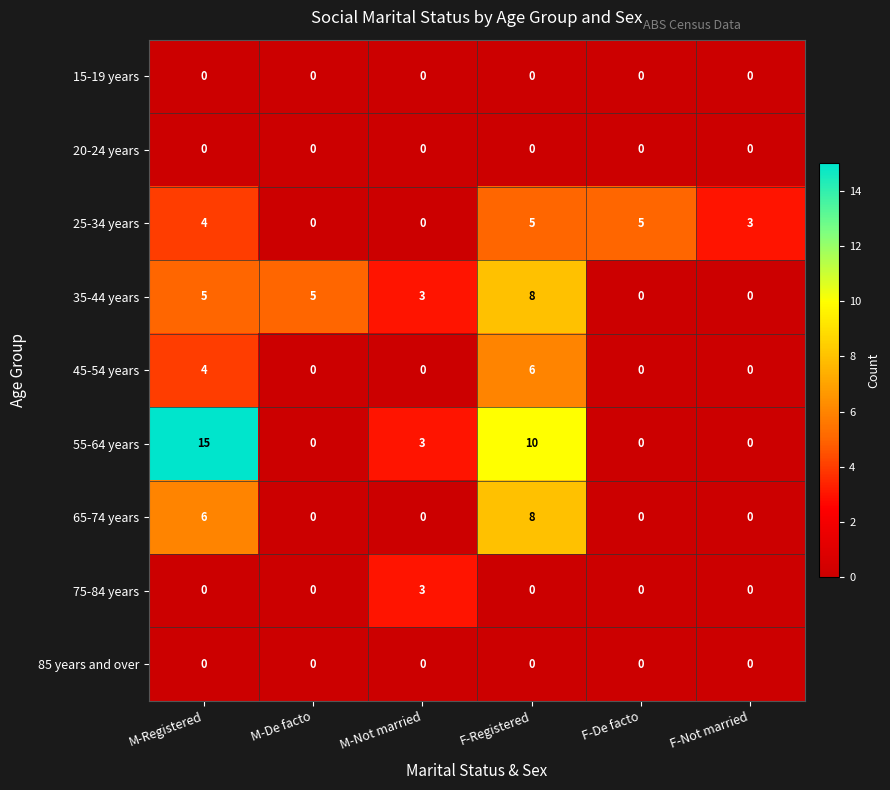

What is the average value of the 35-44 years series?

4